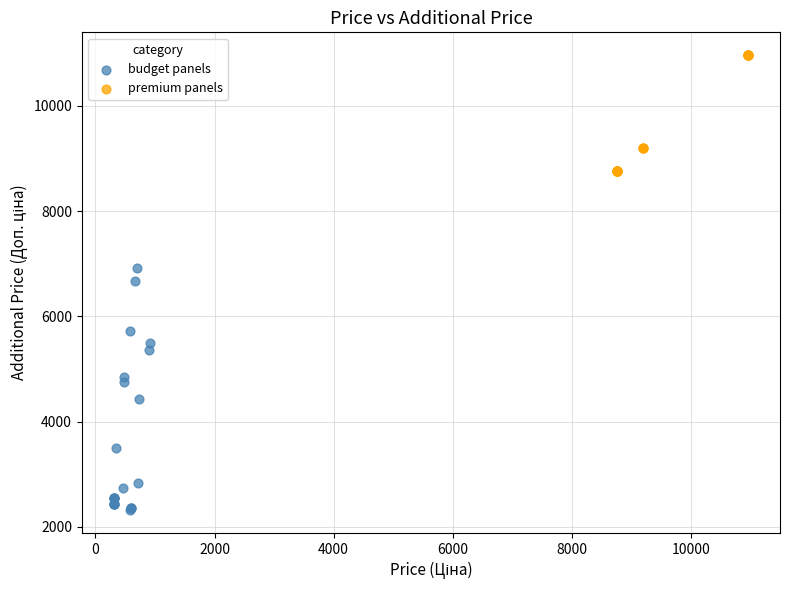

What are all the series names shown in the legend?

budget panels, premium panels